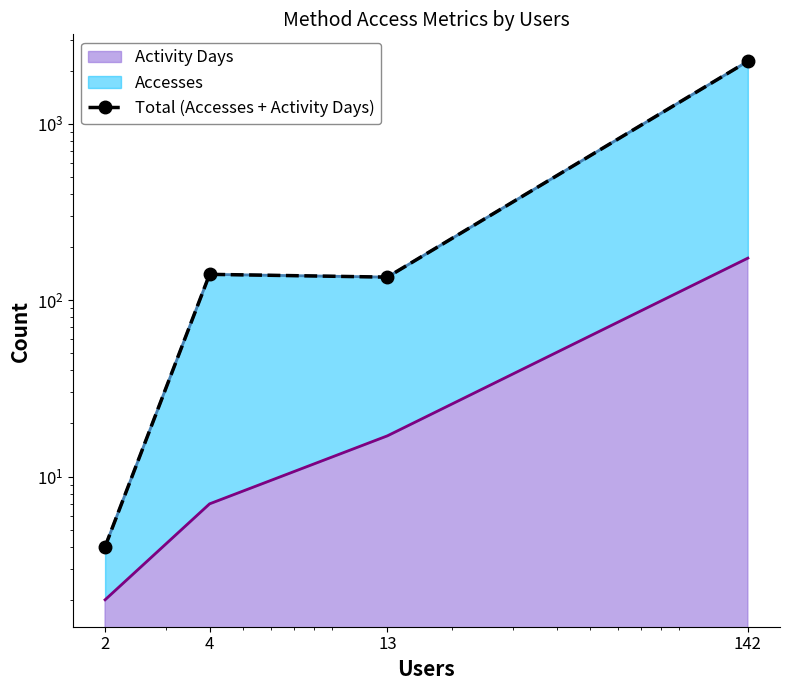

How many data points are less than 140?

2